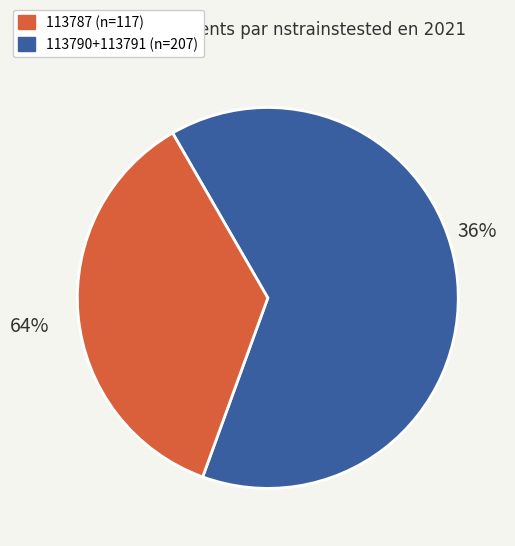

Is it true that 113791 is 31% of the pie?

True